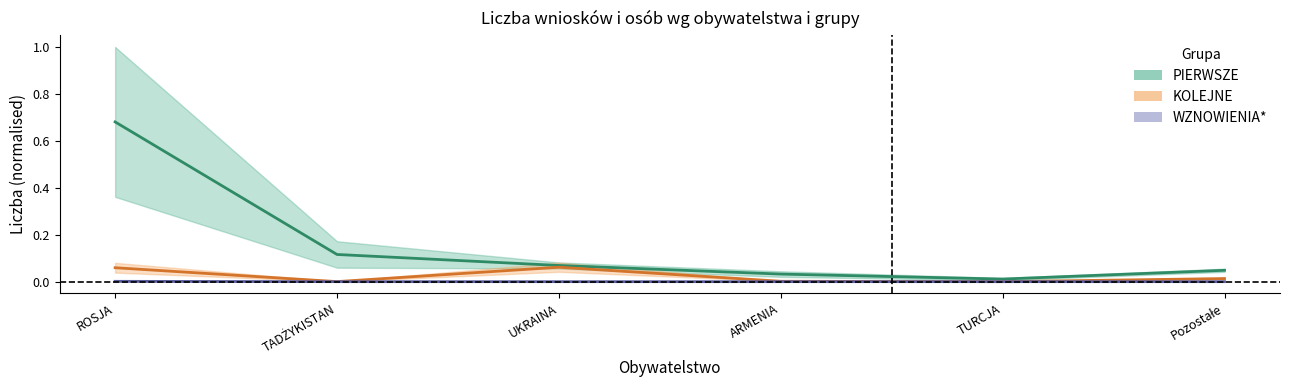

What is the spread (max minus min) of values at TADŻYKISTAN?

0.1